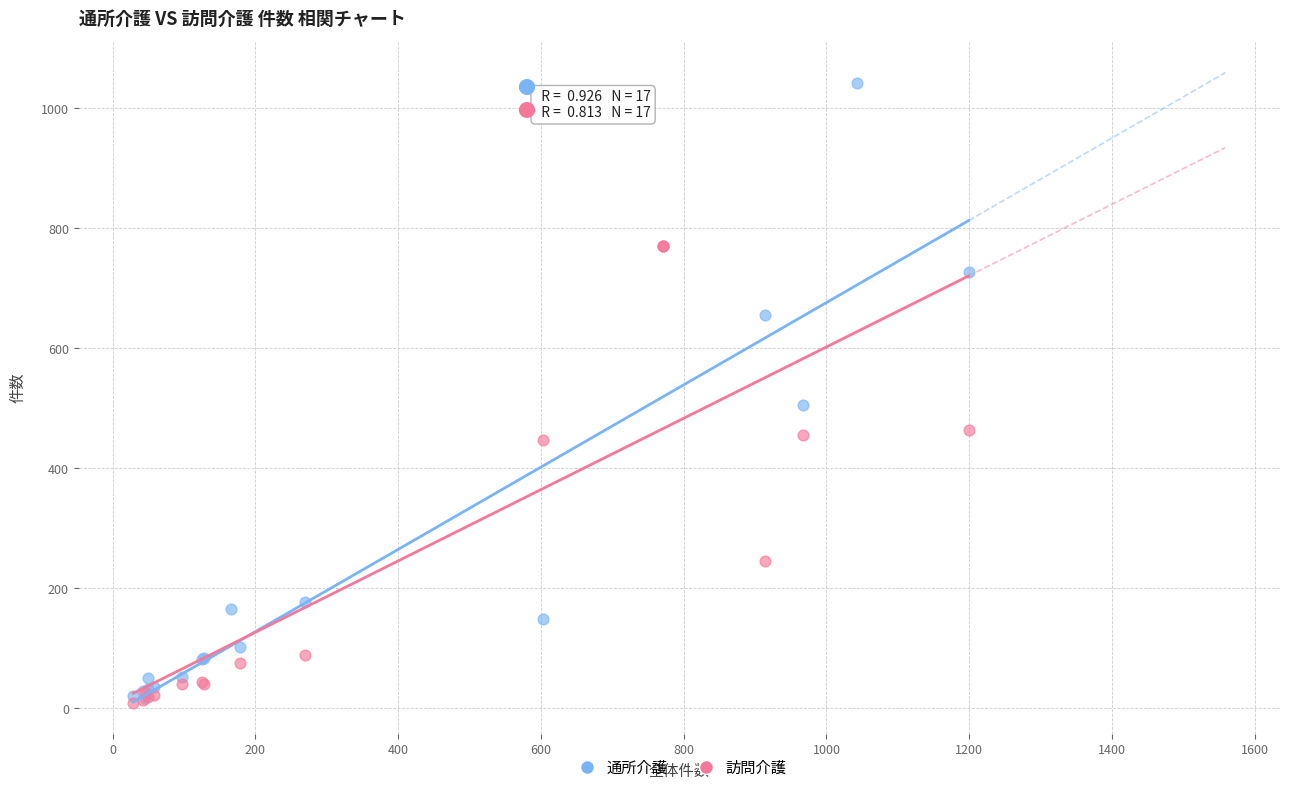

Which series reaches the maximum Y coordinate?

通所介護